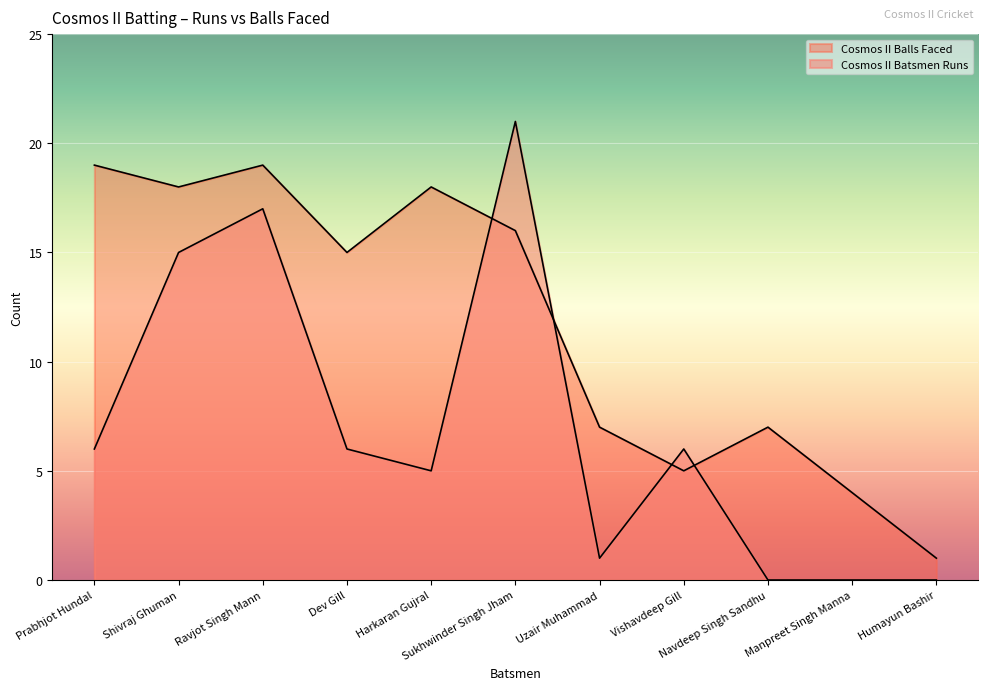

At how many categories does at least one series exceed 10?

6